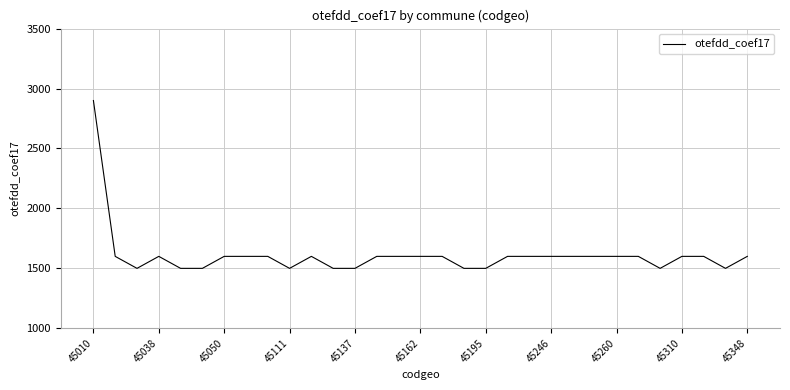

What is the smallest value displayed?

1500